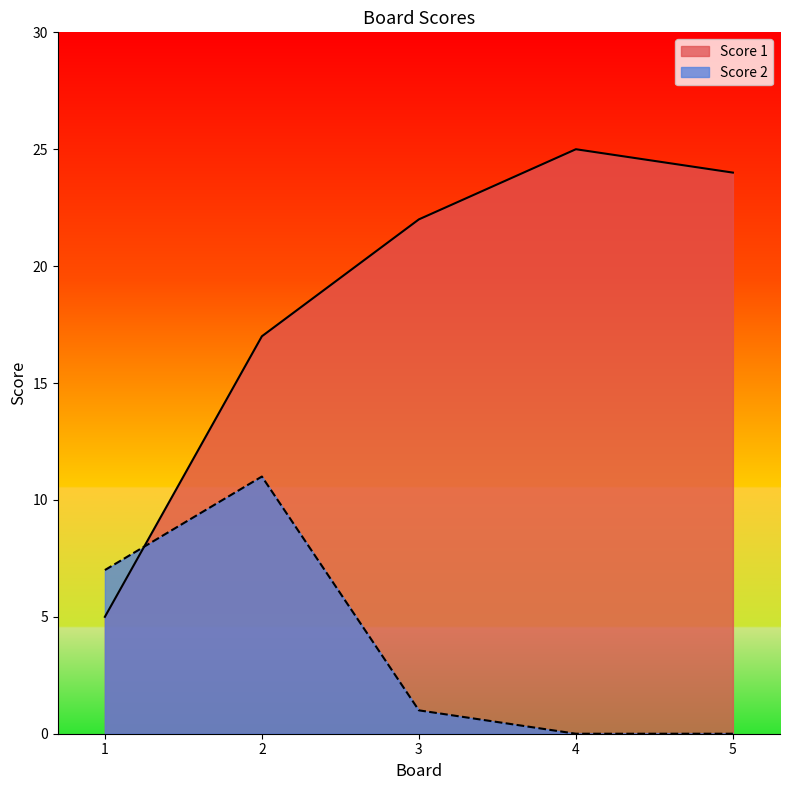

True or false: Score 1 has more than 1 interior local peaks.

False